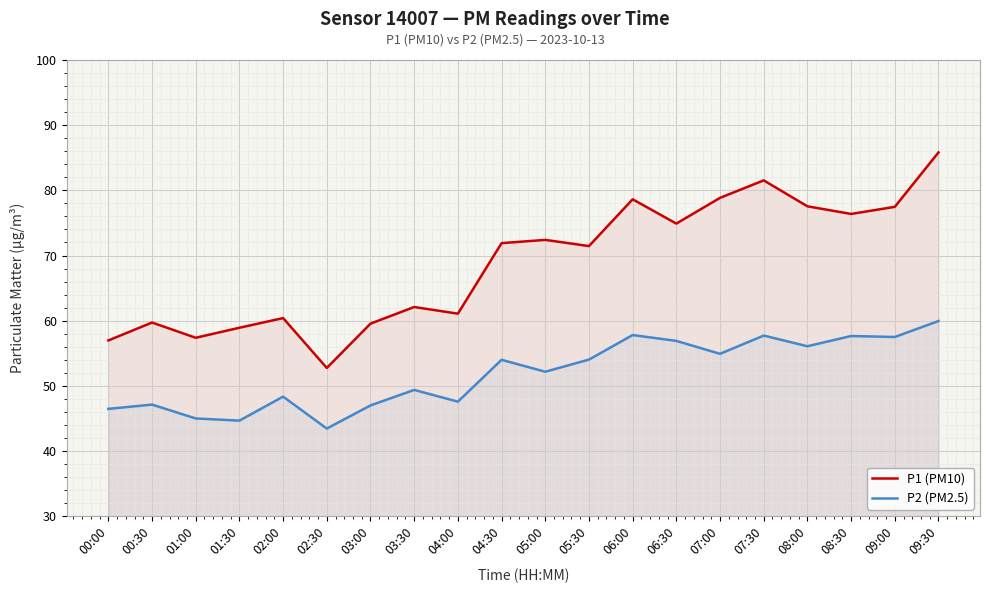

What is the sum of all P1 (PM10) values?

1375.8